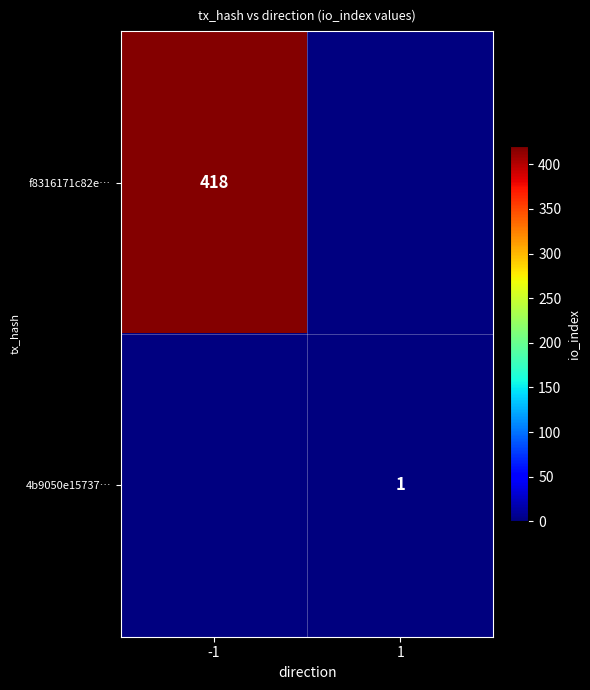

Is it true that f8316171c82e… equals 162.1 at -1?

False